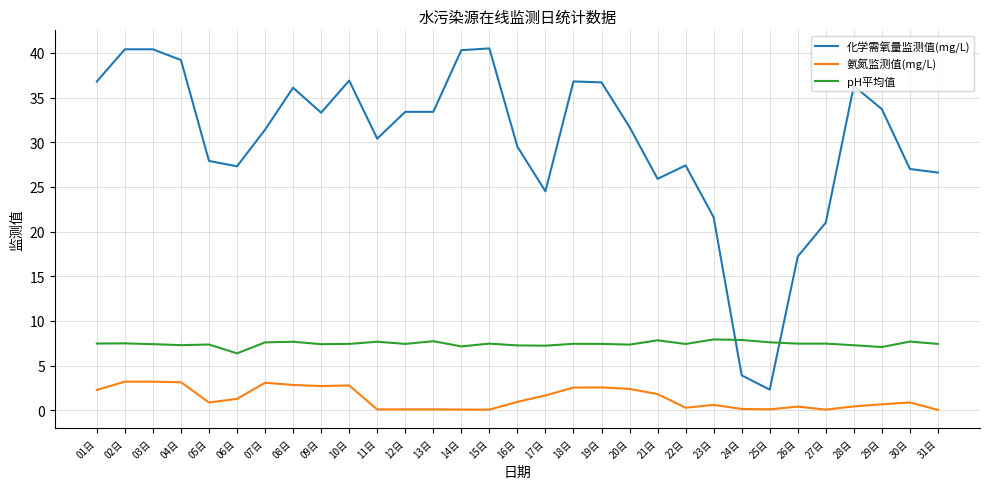

Is this an area chart (filled region under the line)?

No